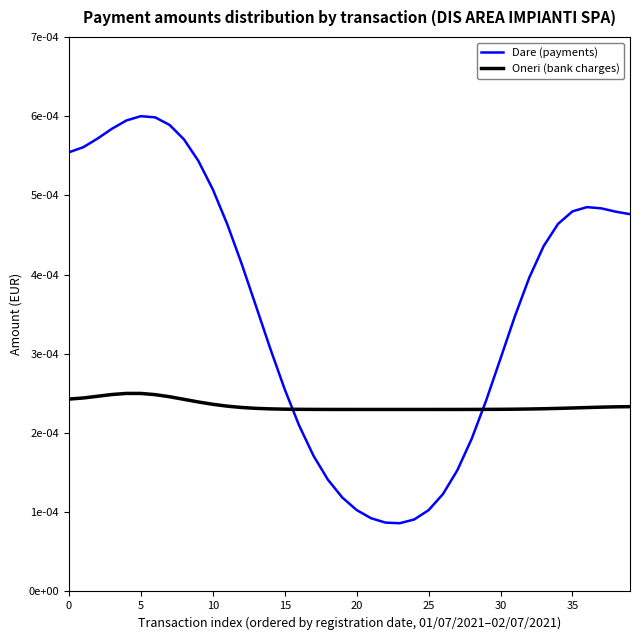

True or false: Oneri (bank charges) has more than 2 points higher than both neighbors.

False